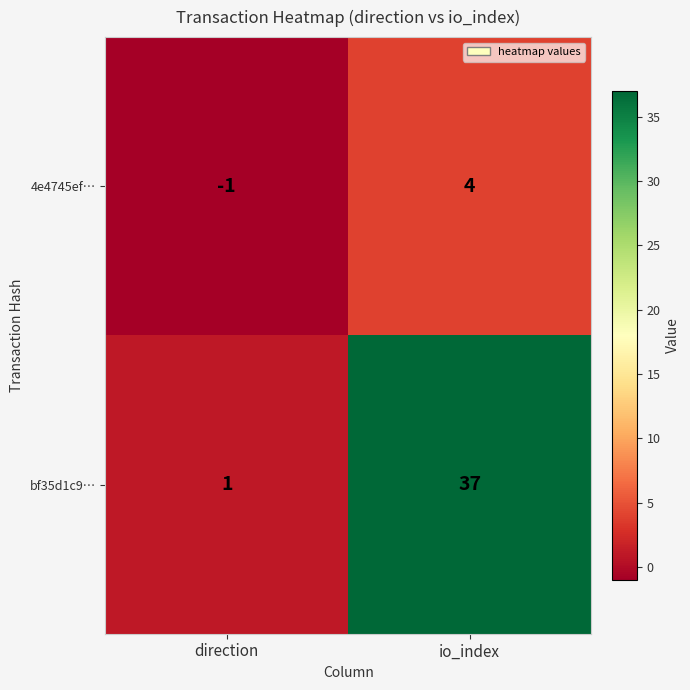

Rank the series by their maximum value, from highest to lowest.

bf35d1c9…, 4e4745ef…